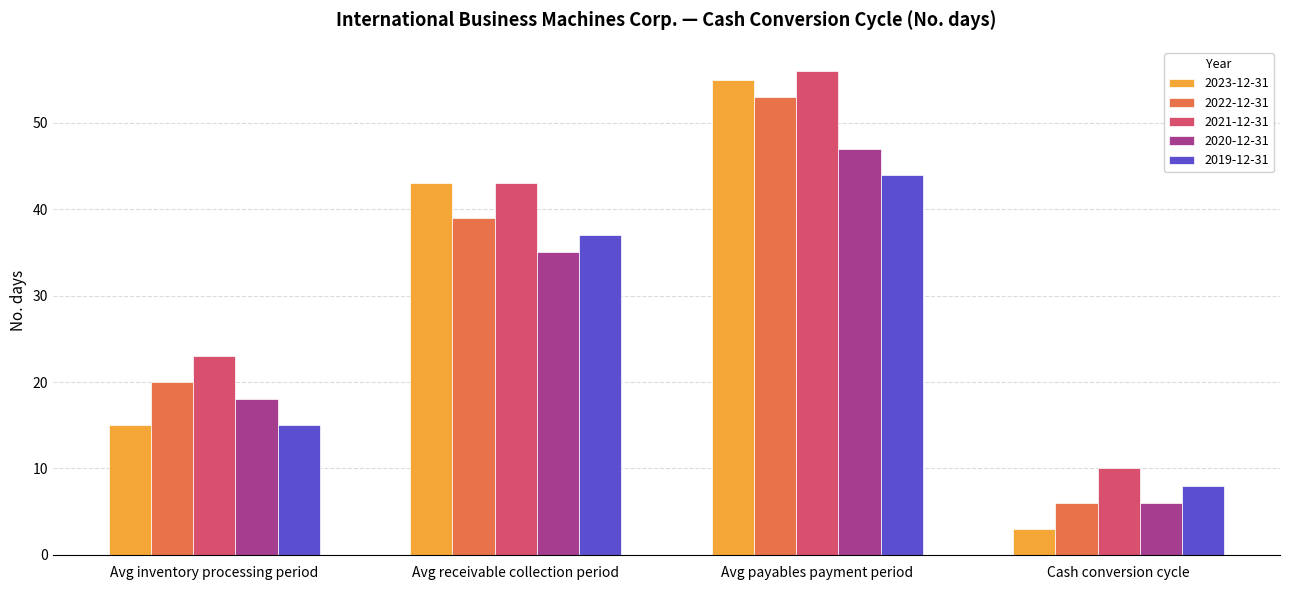

Read the 2023-12-31 value at Cash conversion cycle.

3